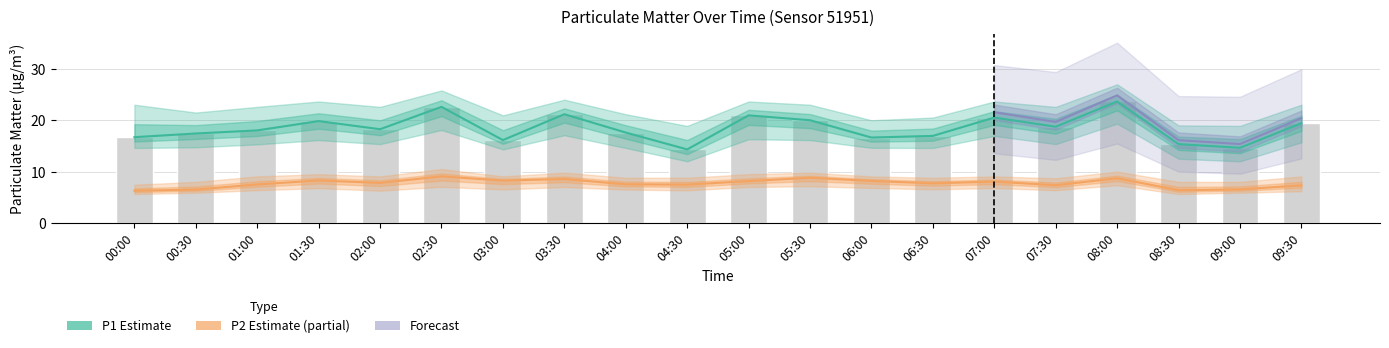

What is the label of the 19th bar from the right?

00:30